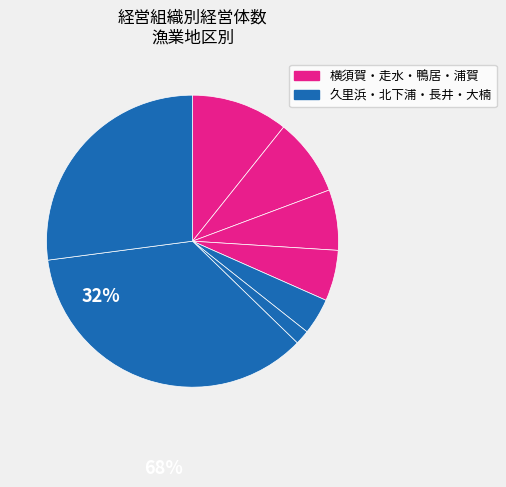

To the nearest percent, what is the difference between the largest and smallest slice percentages?

34%